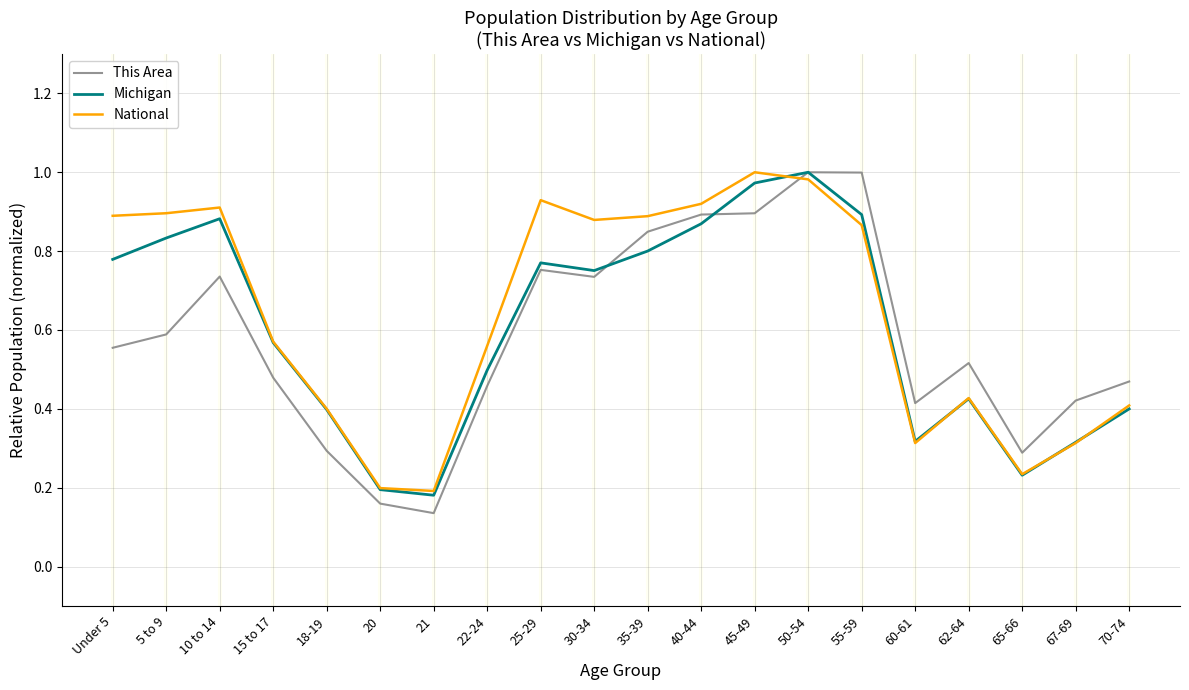

At which label does This Area reach its minimum?

21